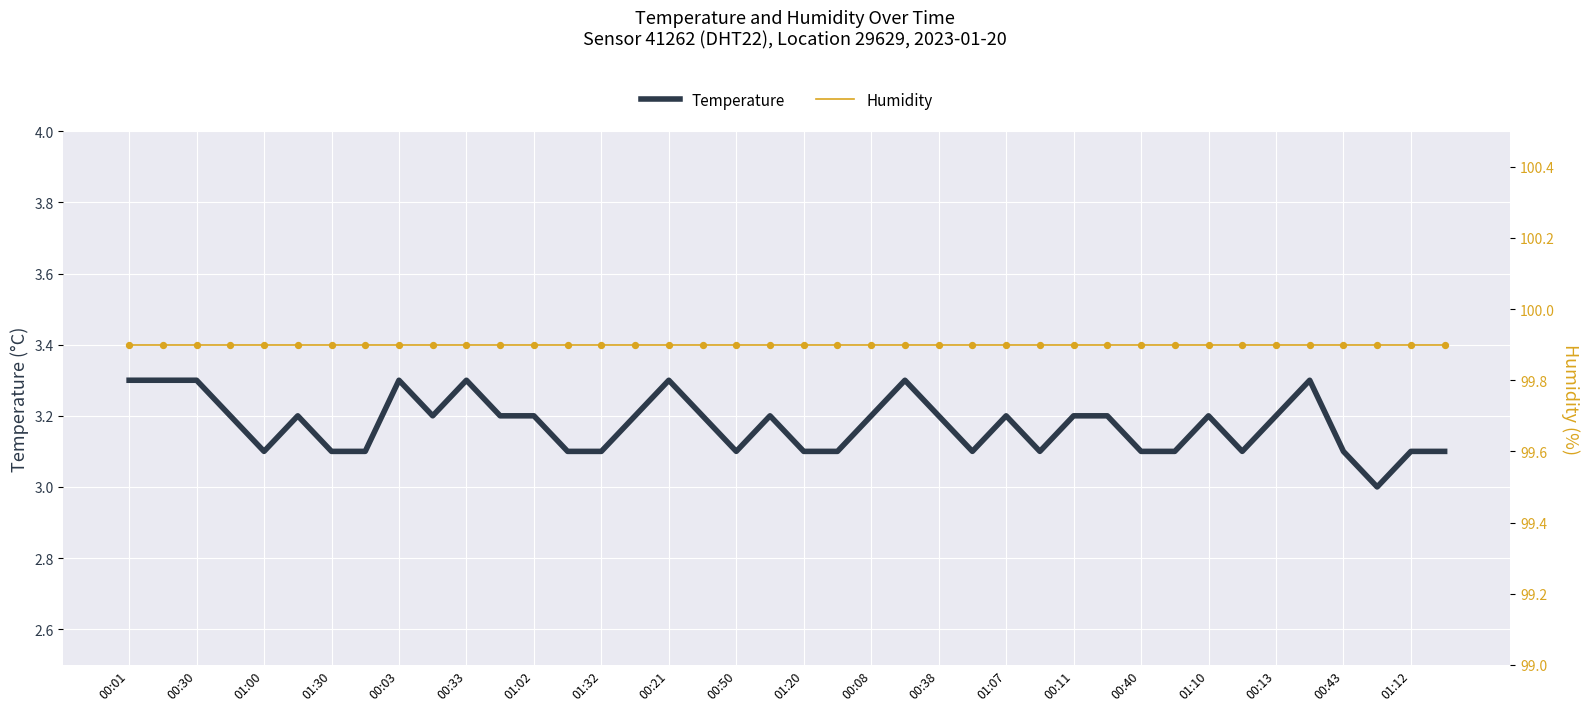

At which category is the sum across all series the highest?

00:01